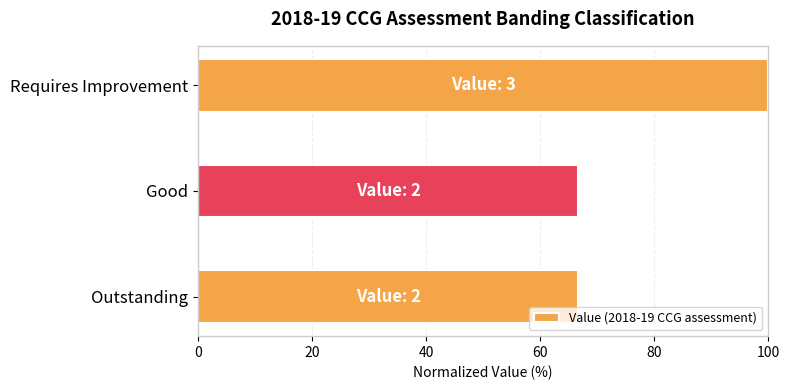

What is the greatest value displayed?

100.0